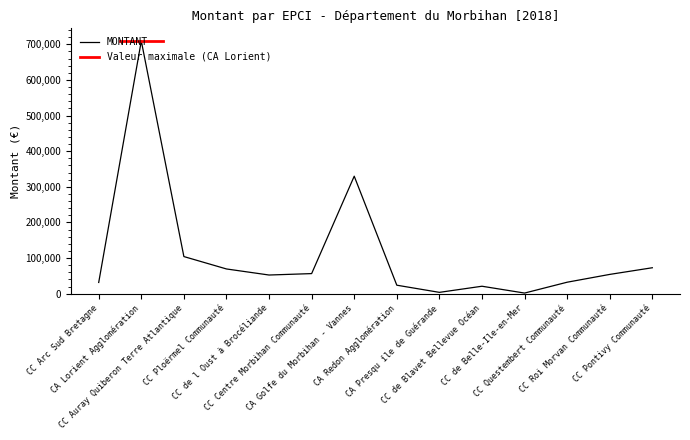

Rank the categories by value from highest to lowest.

CA Lorient Agglomération, CA Golfe du Morbihan - Vannes, CC Auray Quiberon Terre Atlantique, CC Pontivy Communauté, CC Ploërmel Communauté, CC Centre Morbihan Communauté, CC Roi Morvan Communauté, CC de l Oust à Brocéliande, CC Questembert Communauté, CC Arc Sud Bretagne, CA Redon Agglomération, CC de Blavet Bellevue Océan, CA Presqu île de Guérande, CC de Belle-Ile-en-Mer